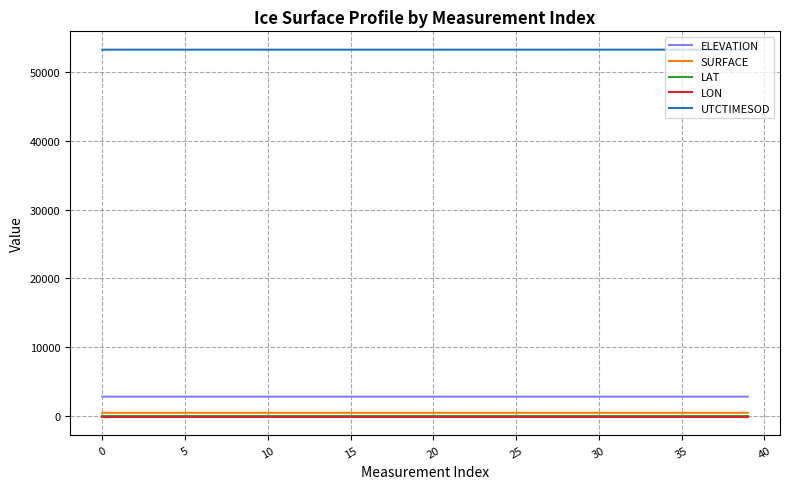

What is the minimum value for ELEVATION?

2843.3